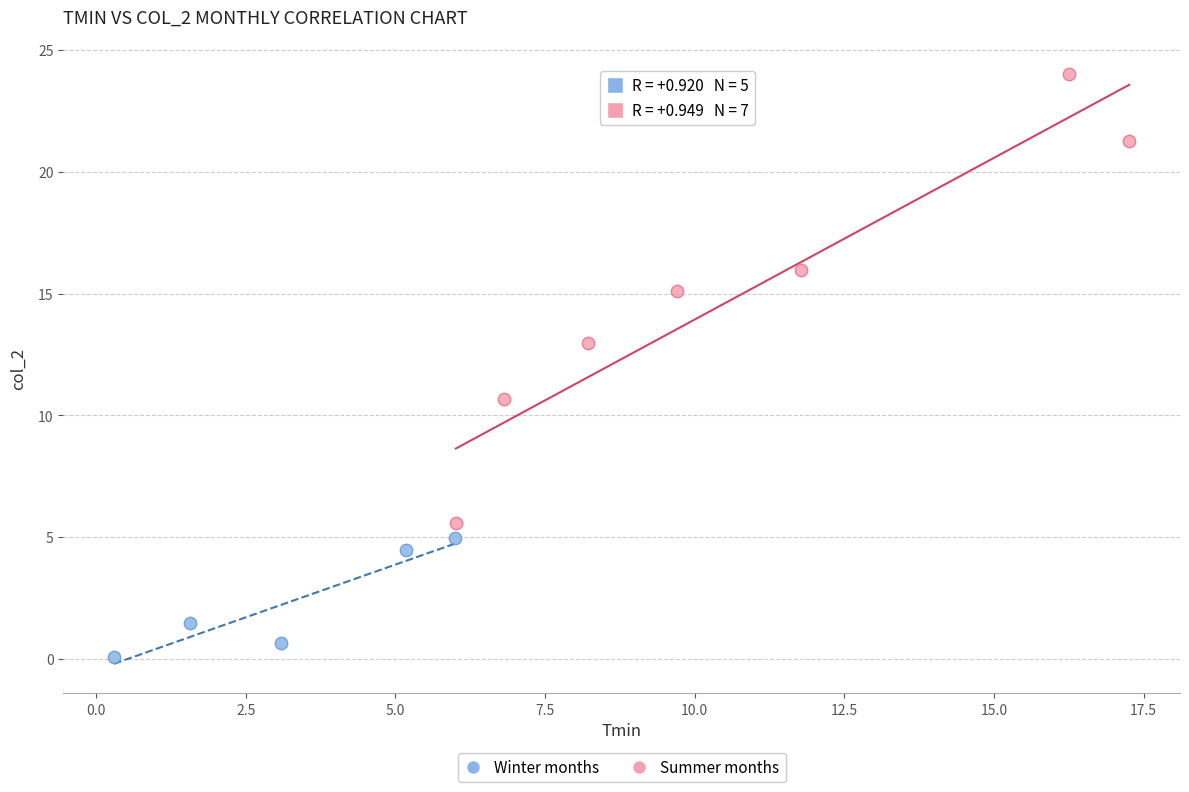

Which series has the widest spread of Y values?

Summer months